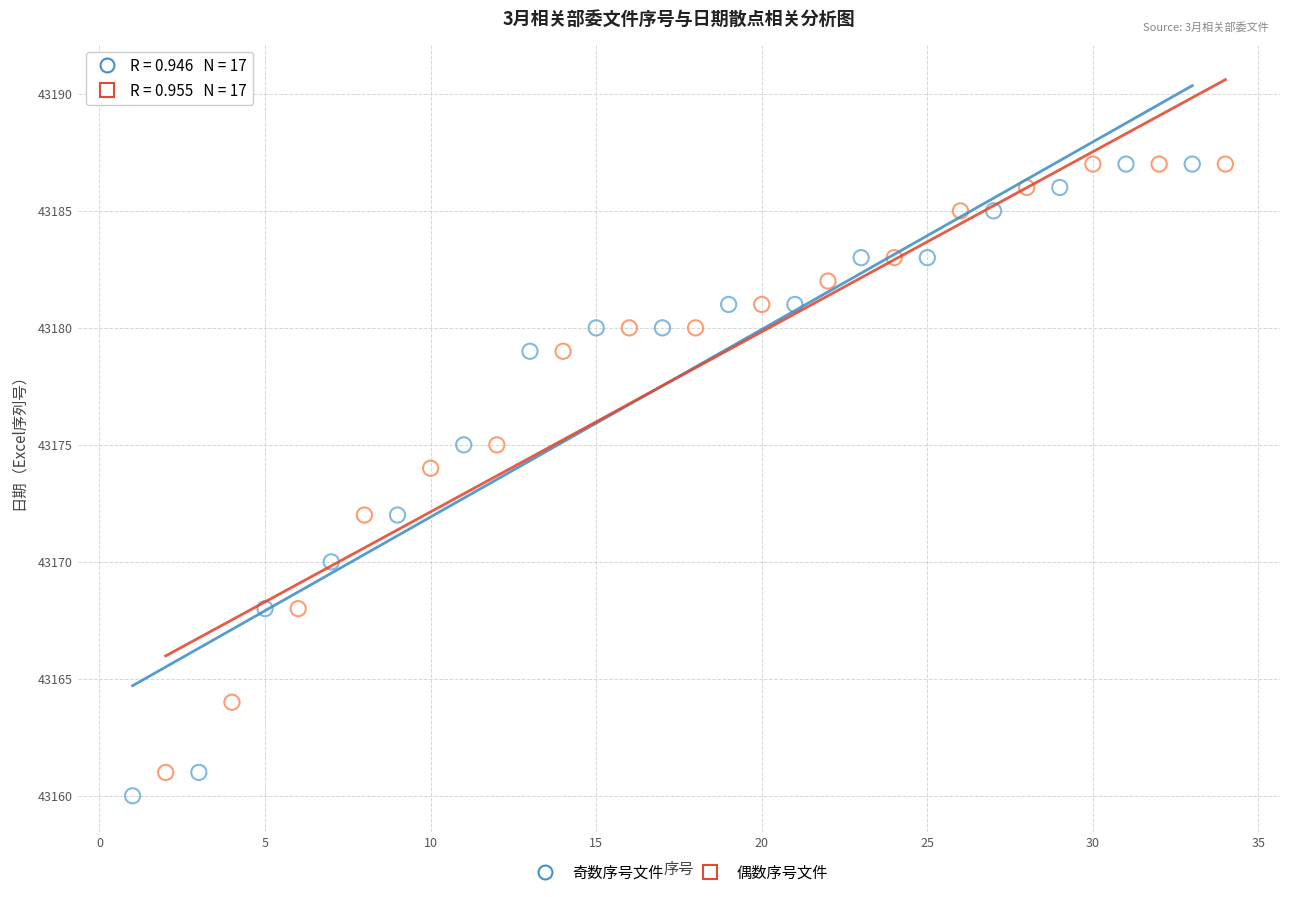

Which series has the largest Y range (max minus min)?

奇数序号文件